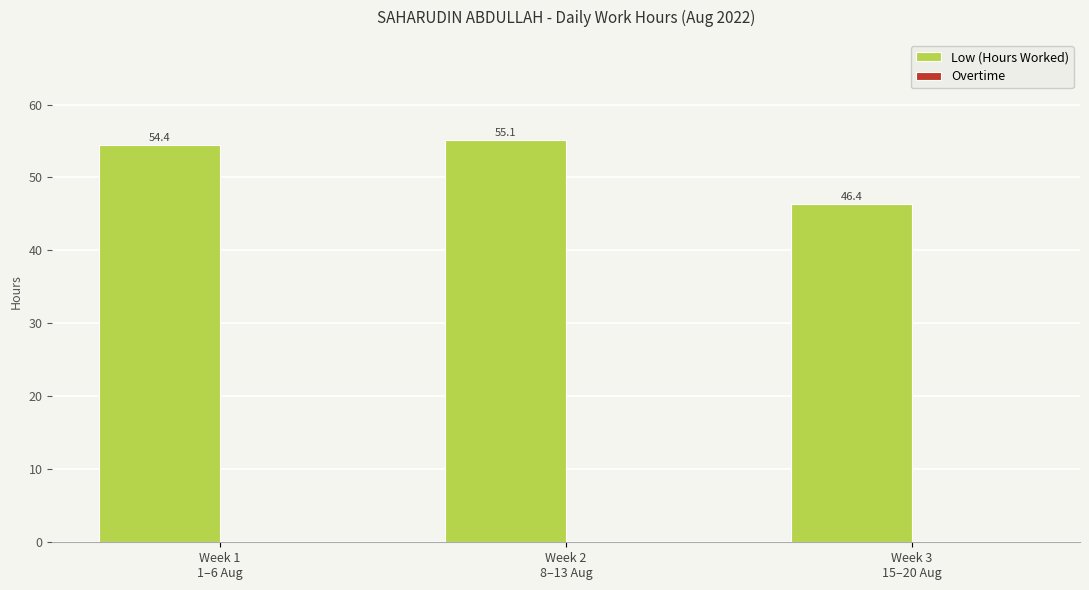

What is the label of the 2nd bar from the right?

Week 2
8–13 Aug